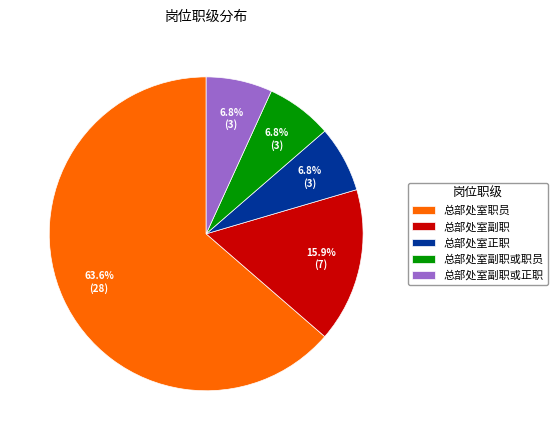

To the nearest percent, what is the average slice percentage?

20%